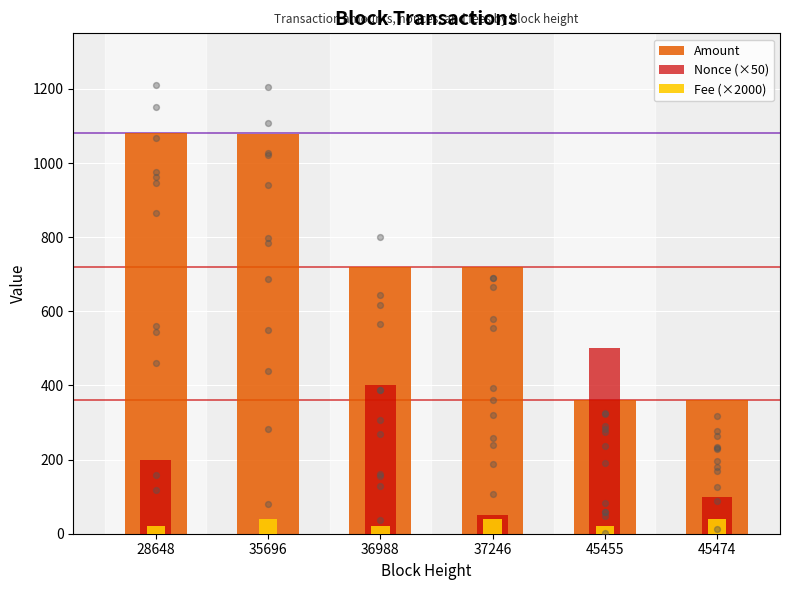

Is the value of Fee (×2000) at 36988 greater than the value of Amount at 45474?

No